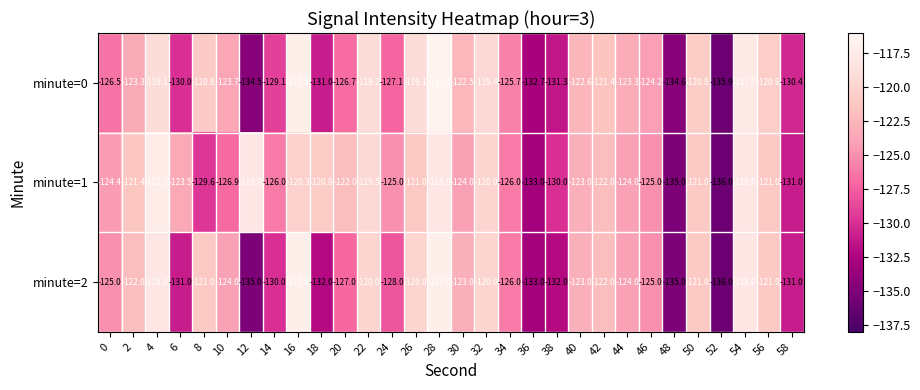

How many data points does each series have?

30